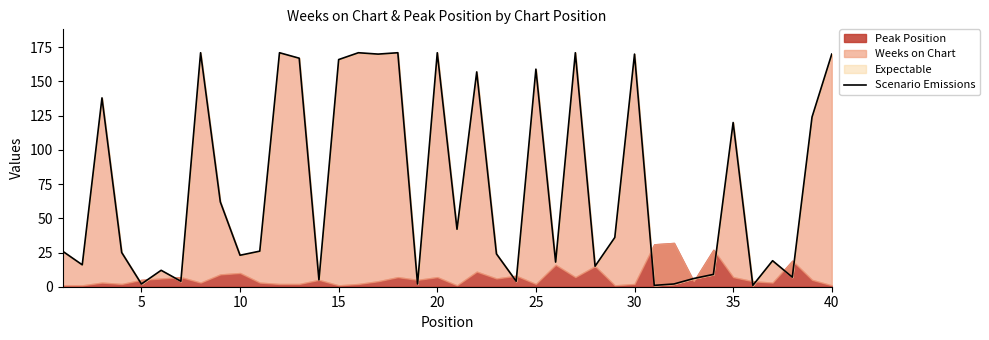

How many points are lower than both their immediate neighbors (excluding endpoints)?

14